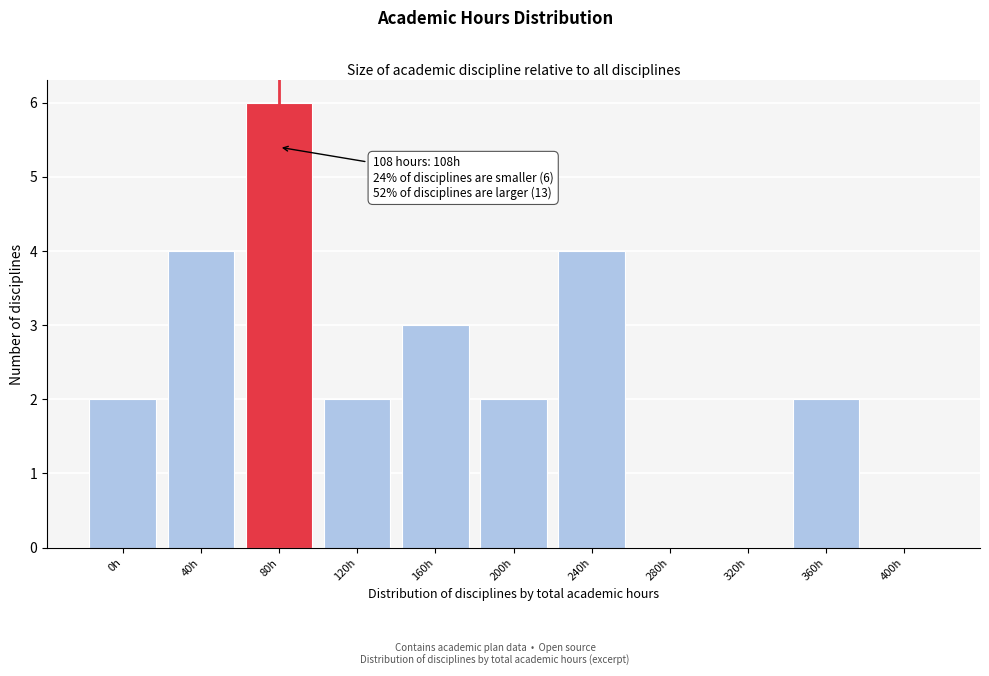

Reading left to right, list all the values displayed in this chart.

0h=2	40h=4	80h=6	120h=2	160h=3	200h=2	240h=4	280h=0	320h=0	360h=2	400h=0